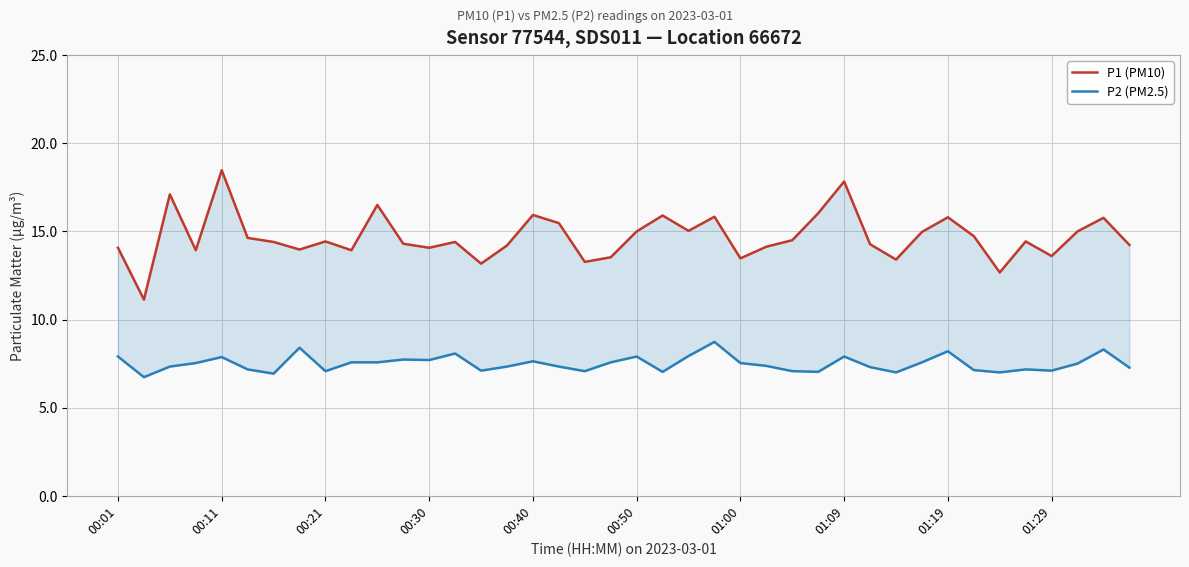

Rank the series at 00:30 from highest to lowest value.

P1 (PM10), P2 (PM2.5)